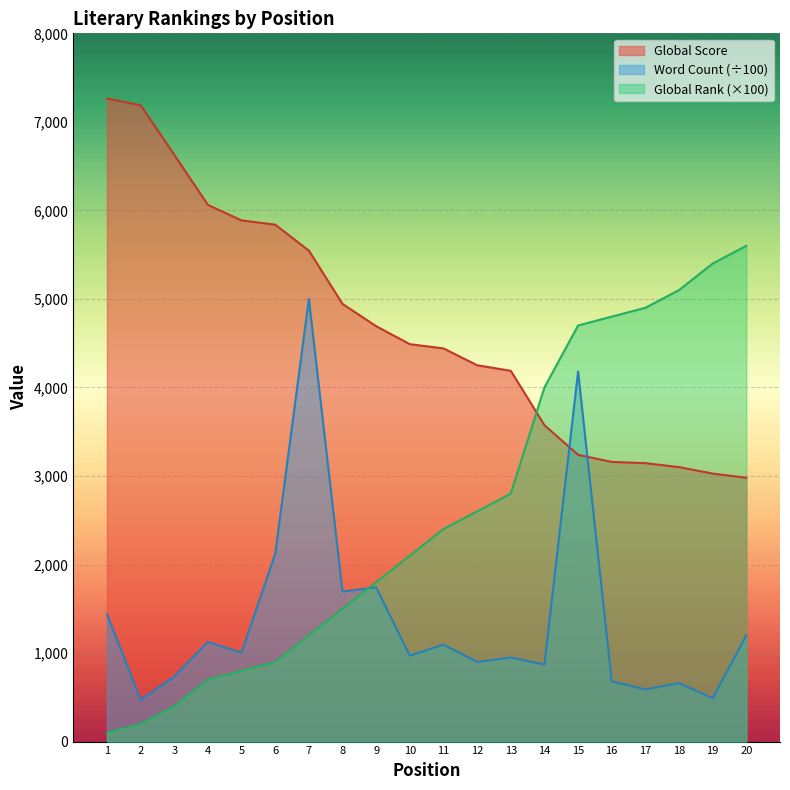

How many times do Word Count and Global Score cross each other?

2